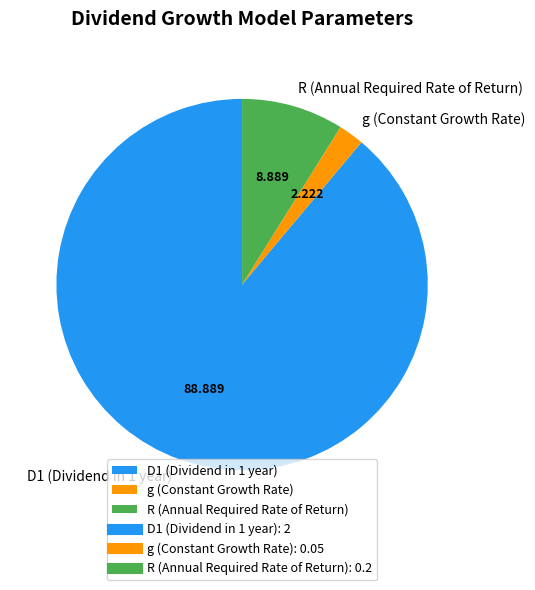

Rank the categories by value from highest to lowest.

D1 (Dividend in 1 year), R (Annual Required Rate of Return), g (Constant Growth Rate)